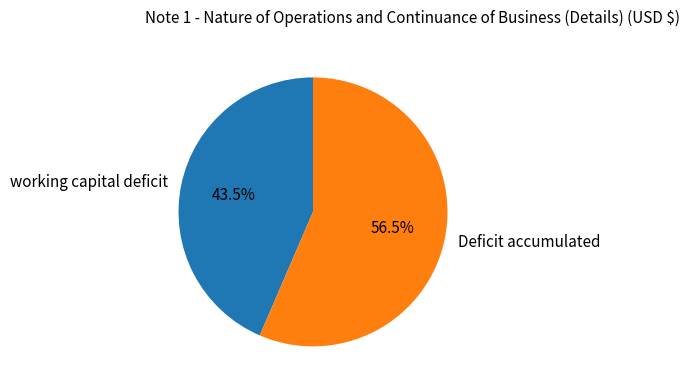

What percentage is NOT represented by Deficit accumulated?

43.5%